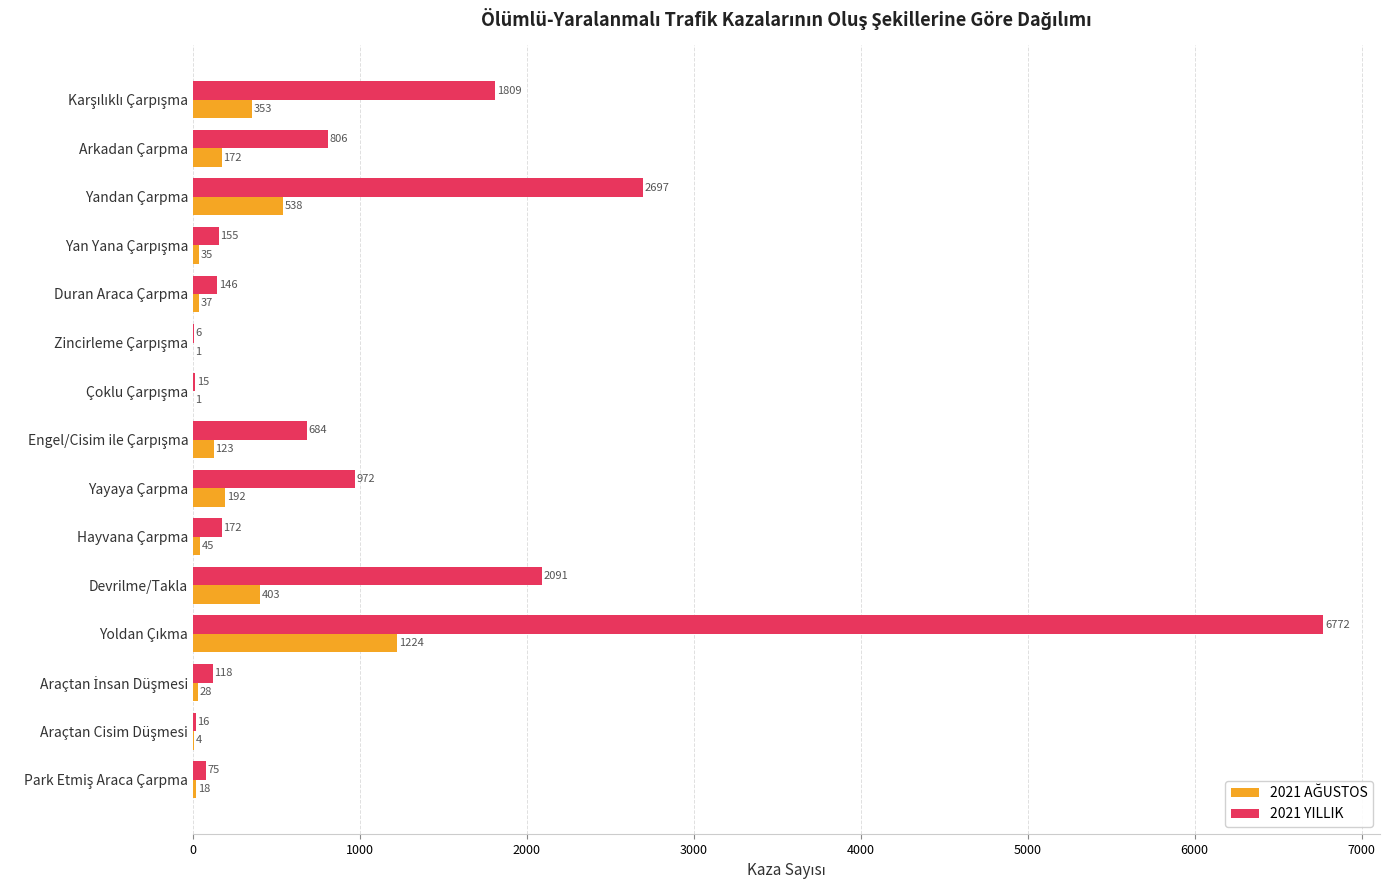

Is it true that 2021 YILLIK equals 2697 at Yandan Çarpma?

True